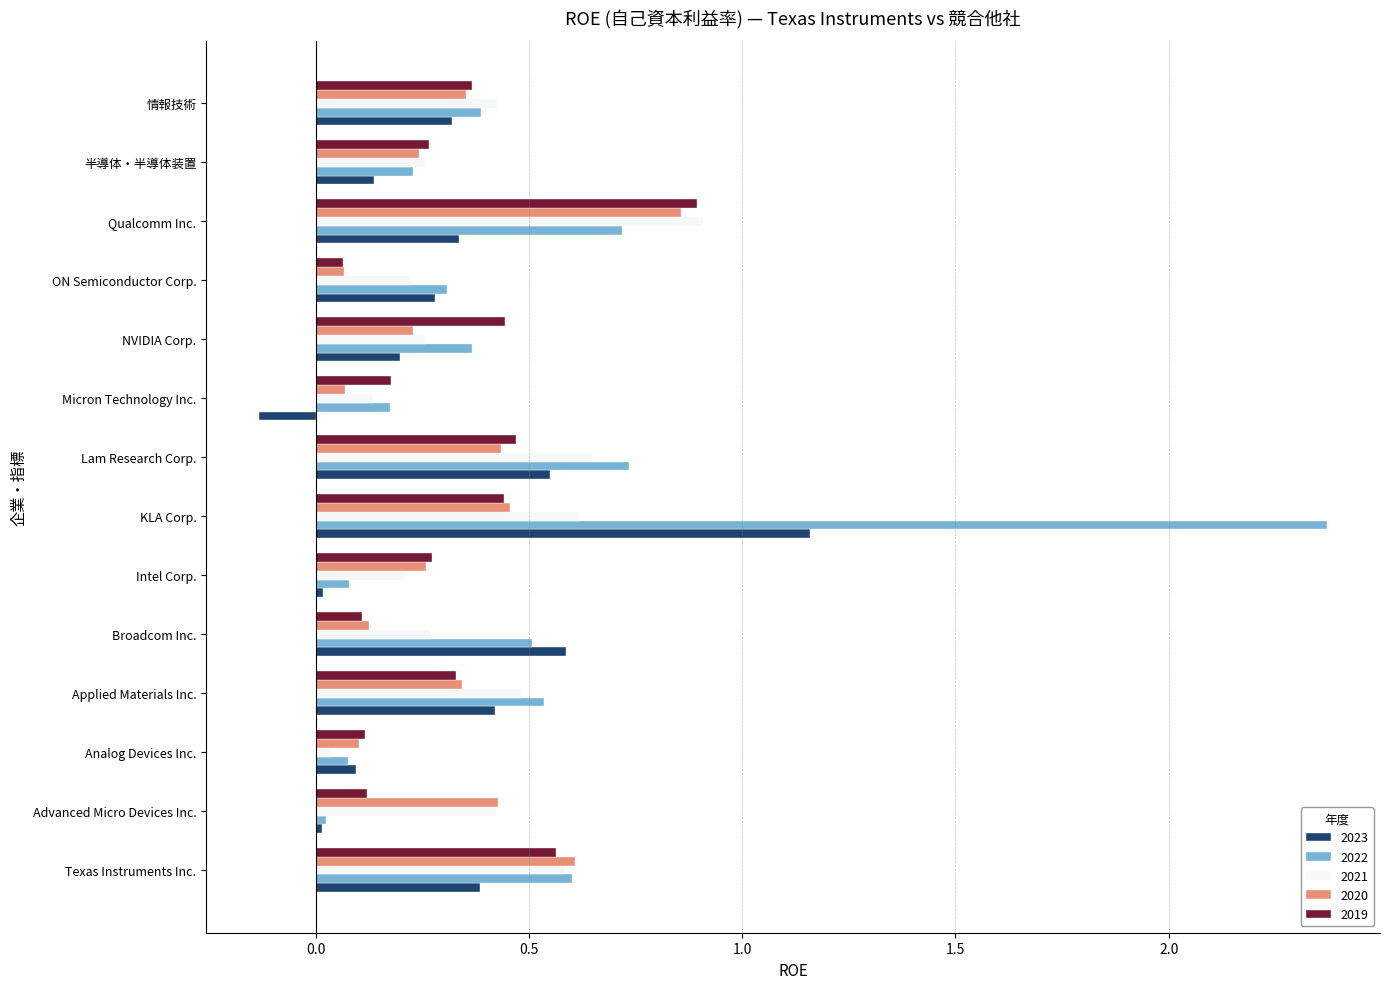

Which series has the largest total across all categories?

2022